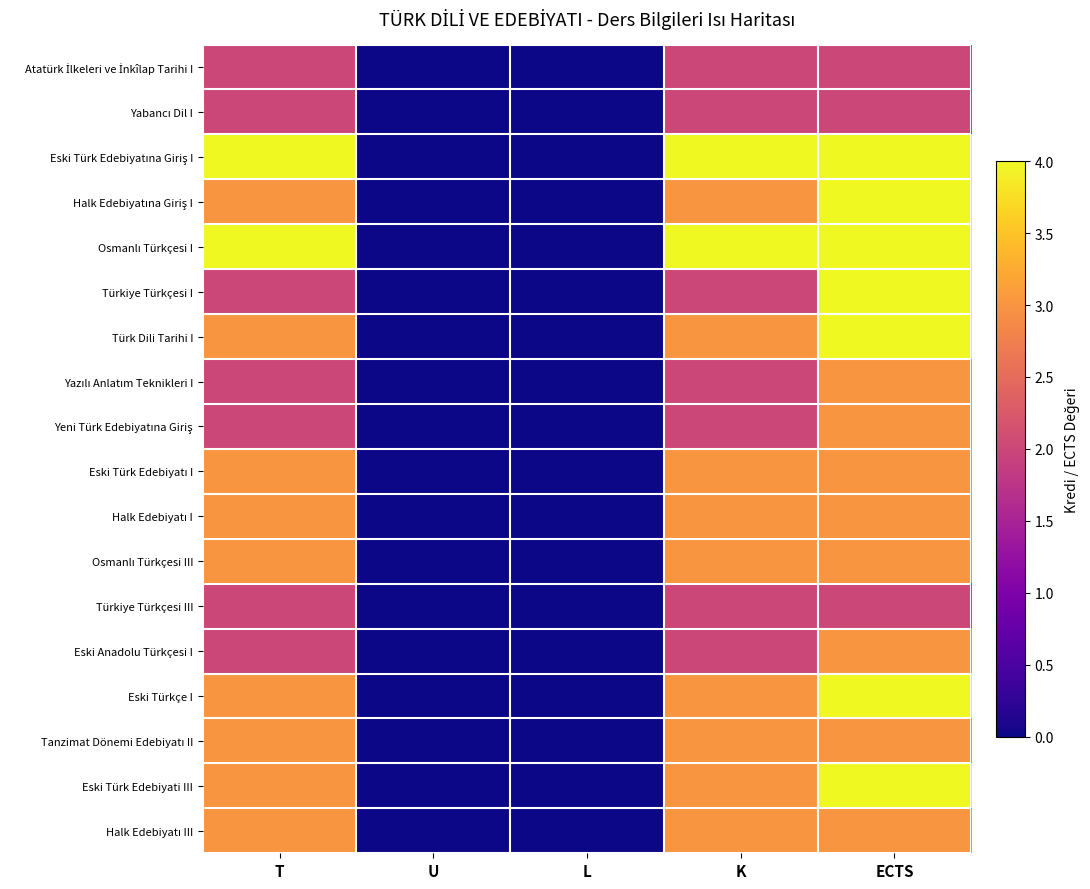

At ECTS, list the series in order from smallest to largest.

Atatürk İlkeleri ve İnkîlap Tarihi I, Yabancı Dil I, Türkiye Türkçesi III, Yazılı Anlatım Teknikleri I, Yeni Türk Edebiyatına Giriş, Eski Türk Edebiyatı I, Halk Edebiyatı I, Osmanlı Türkçesi III, Eski Anadolu Türkçesi I, Tanzimat Dönemi Edebiyatı II, Halk Edebiyatı III, Eski Türk Edebiyatına Giriş I, Halk Edebiyatına Giriş I, Osmanlı Türkçesi I, Türkiye Türkçesi I, Türk Dili Tarihi I, Eski Türkçe I, Eski Türk Edebiyati III